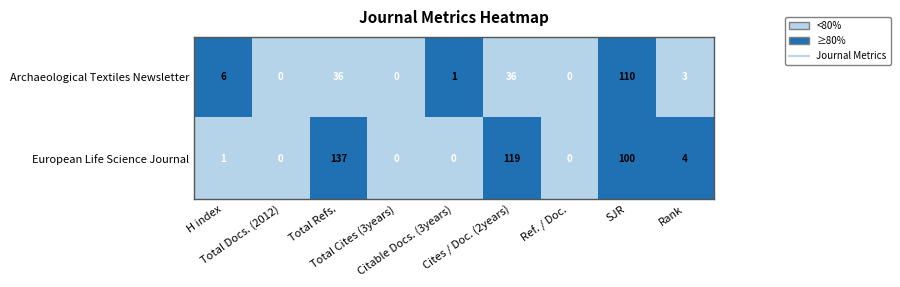

At which category is the sum across all series the highest?

SJR